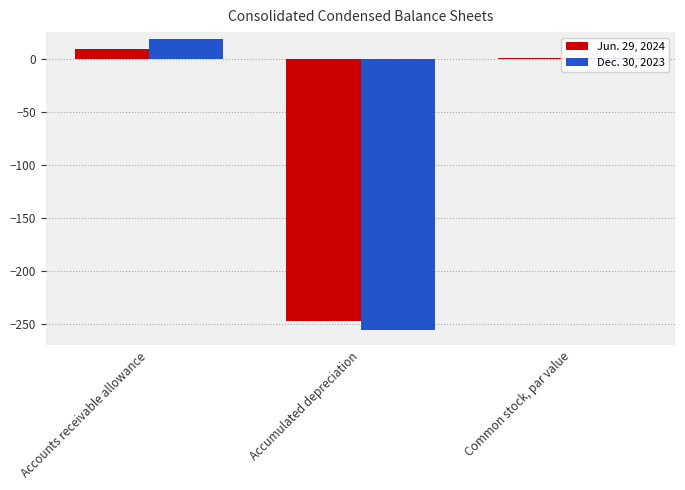

Reading left to right, extract all data points from this chart.

Jun. 29, 2024: Accounts receivable allowance=8.9	Accumulated depreciation=-247.1	Common stock, par value=1.0
Dec. 30, 2023: Accounts receivable allowance=18.3	Accumulated depreciation=-255.2	Common stock, par value=1.0